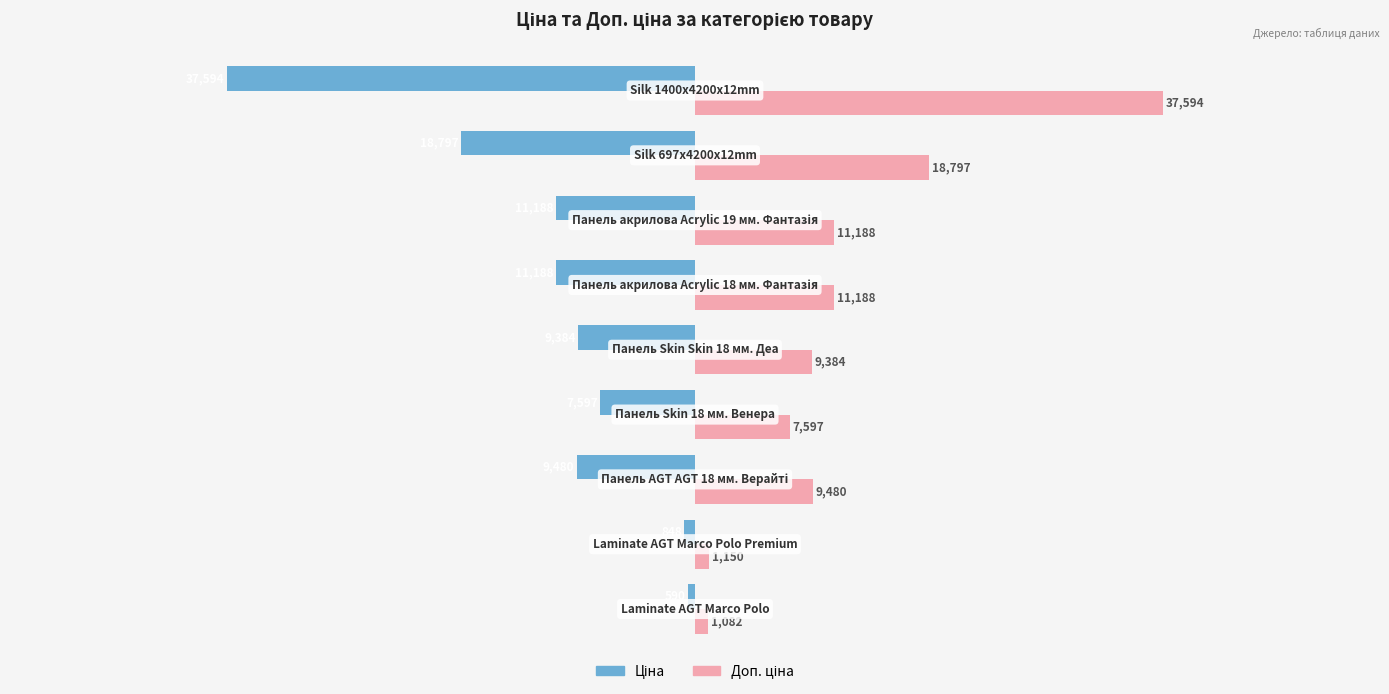

What is the minimum value shown in the chart?

-37593.6